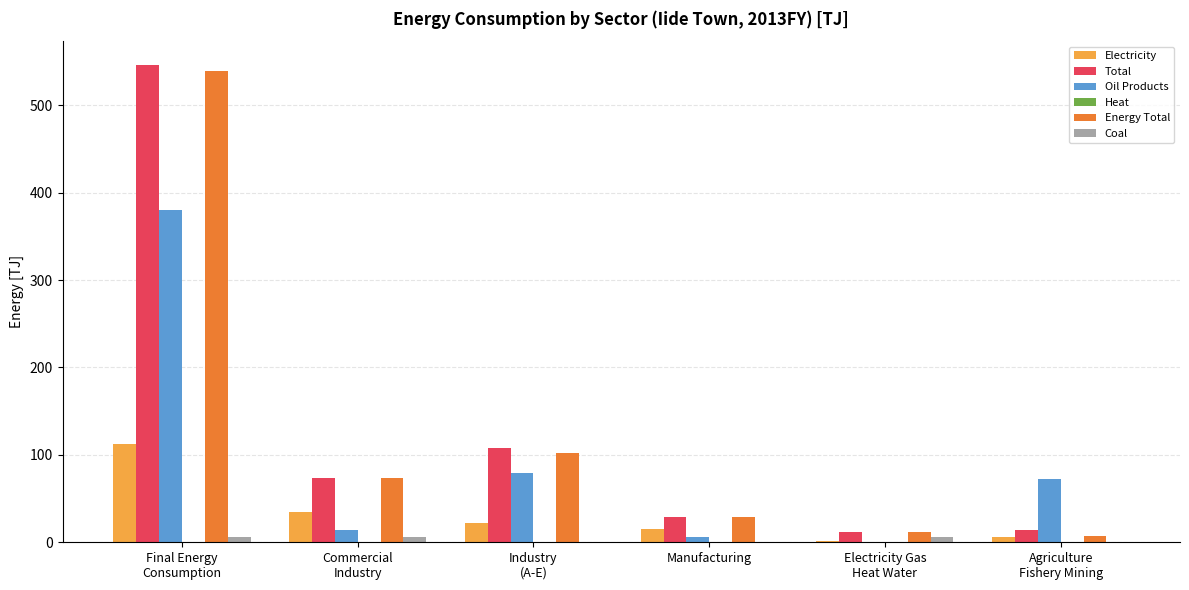

What is the difference between the Electricity values at Manufacturing and Commercial
Industry?

18.7